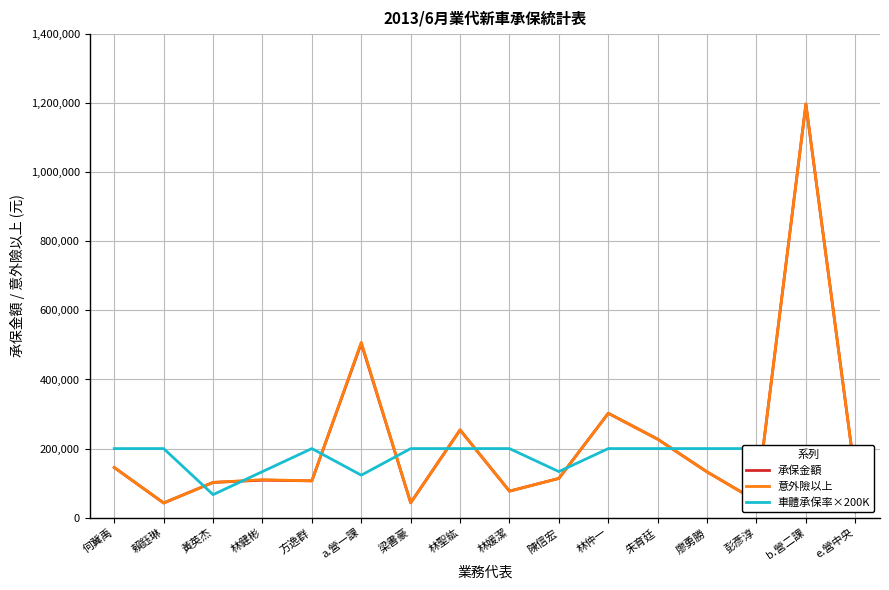

Rank the series at 方逸群 from highest to lowest value.

車體承保率×200K, 承保金額, 意外險以上